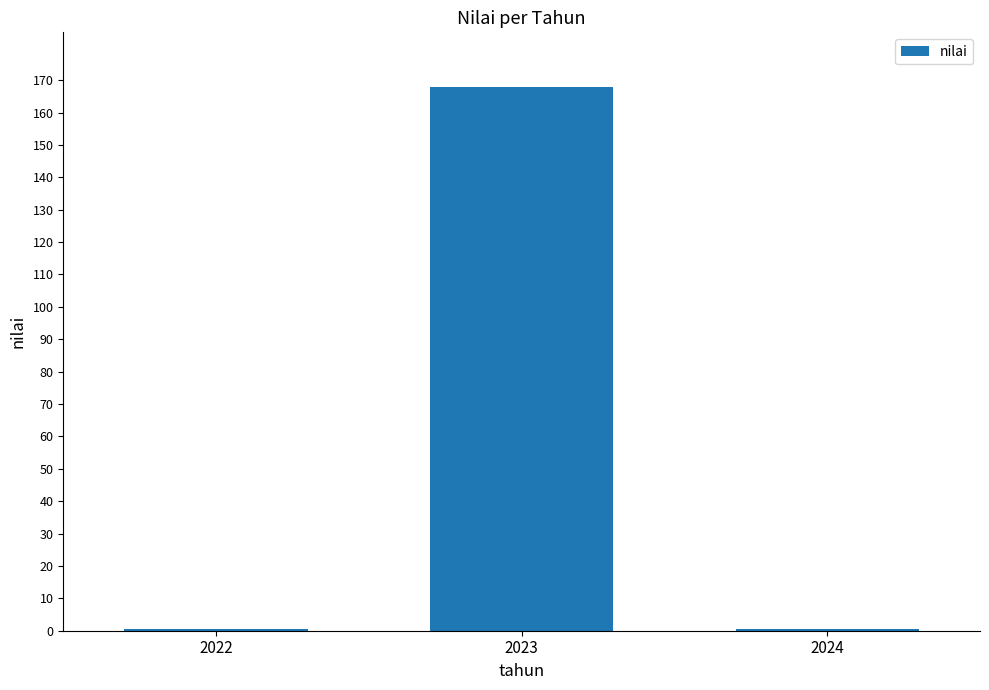

True or false: the data shows 0.6 at 2024.

True